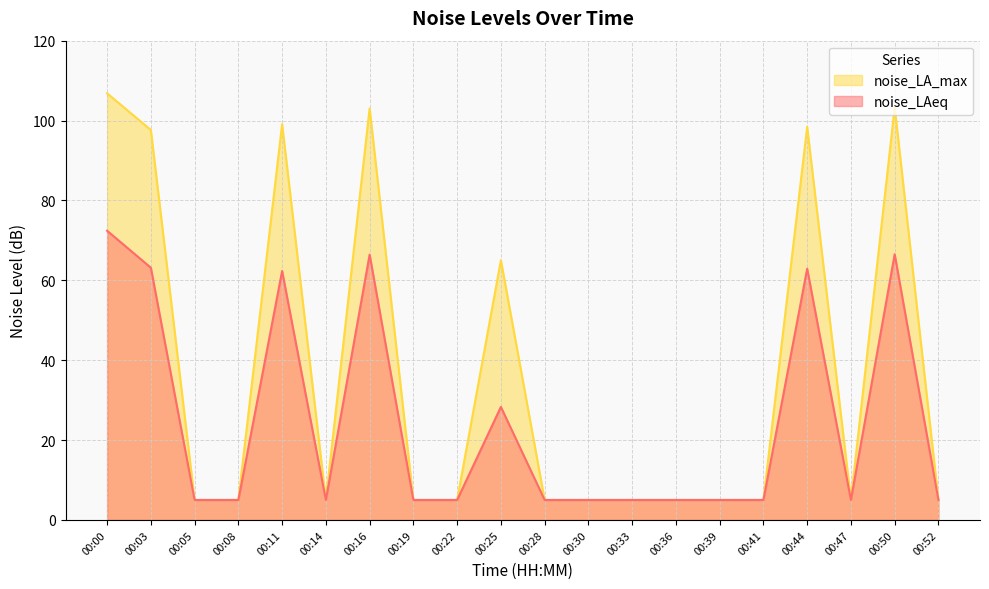

Count the number of categories in the chart.

20